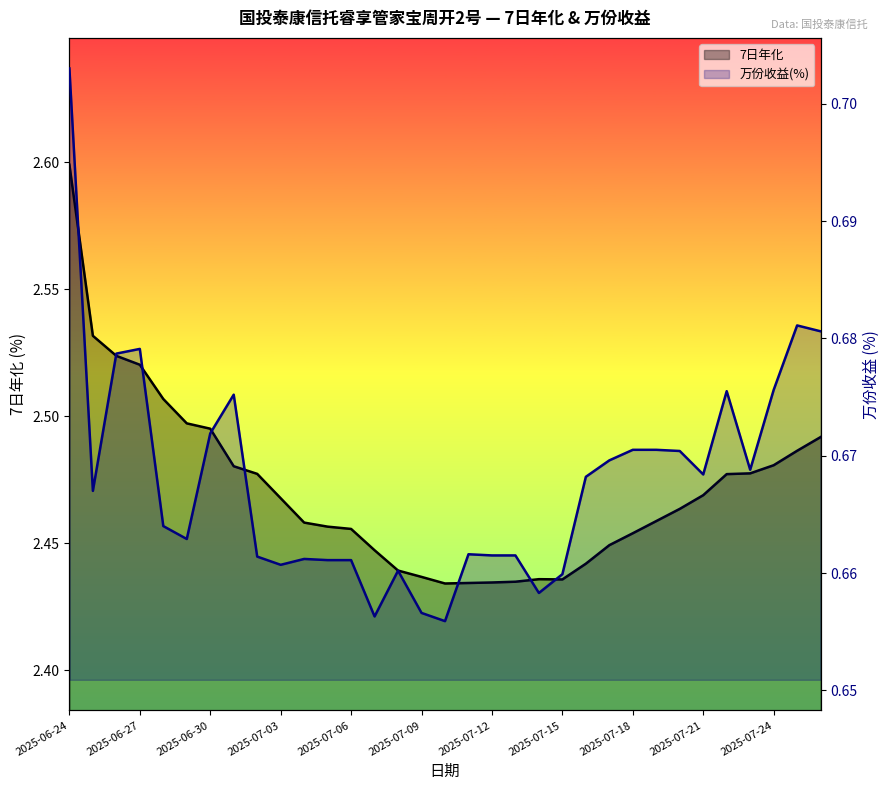

What are all the series names shown in the legend?

7日年化, 万份收益(%)